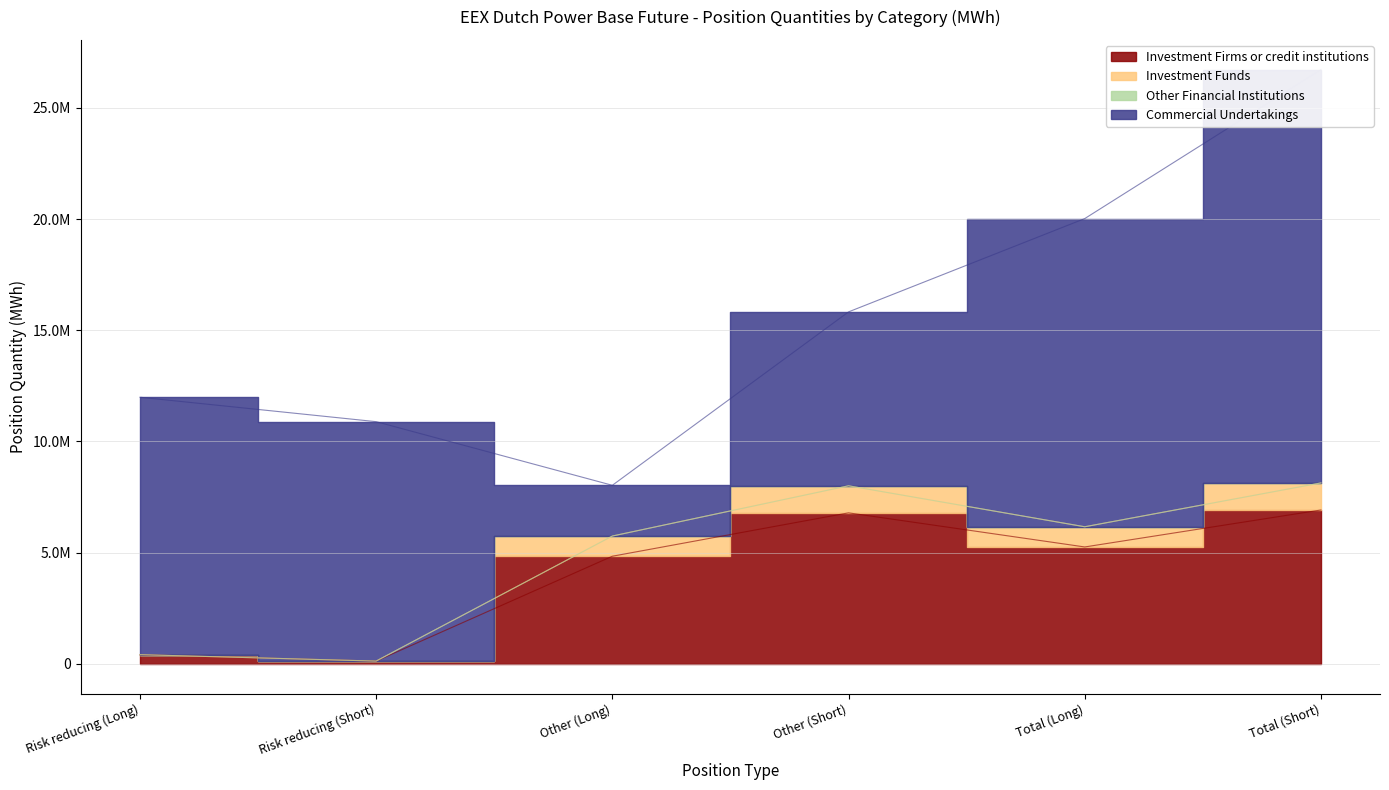

Which has a higher value, Total (Long) or Other (Short)?

Other (Short)